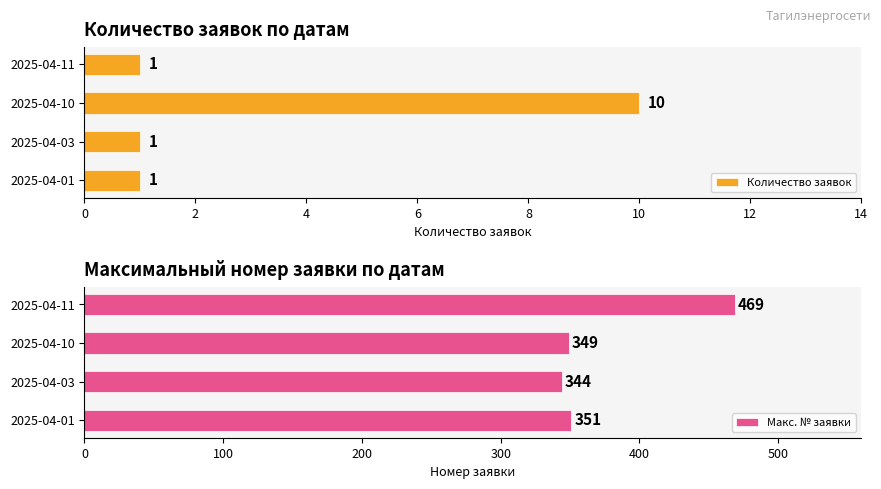

Count the number of categories in the chart.

4